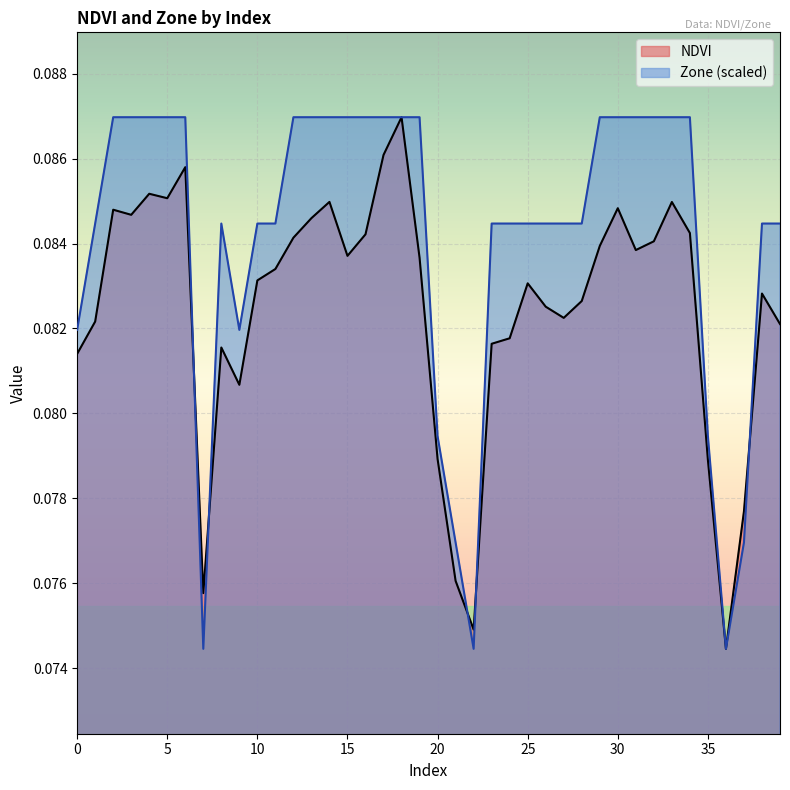

The Zone series shows 0.2 at 8. True or false?

False